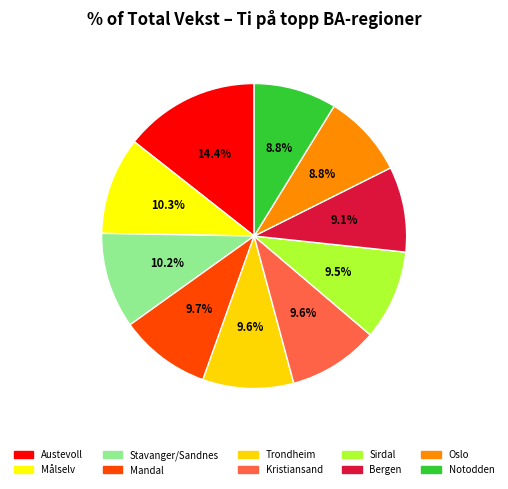

Which category has the smallest portion of the pie?

Notodden